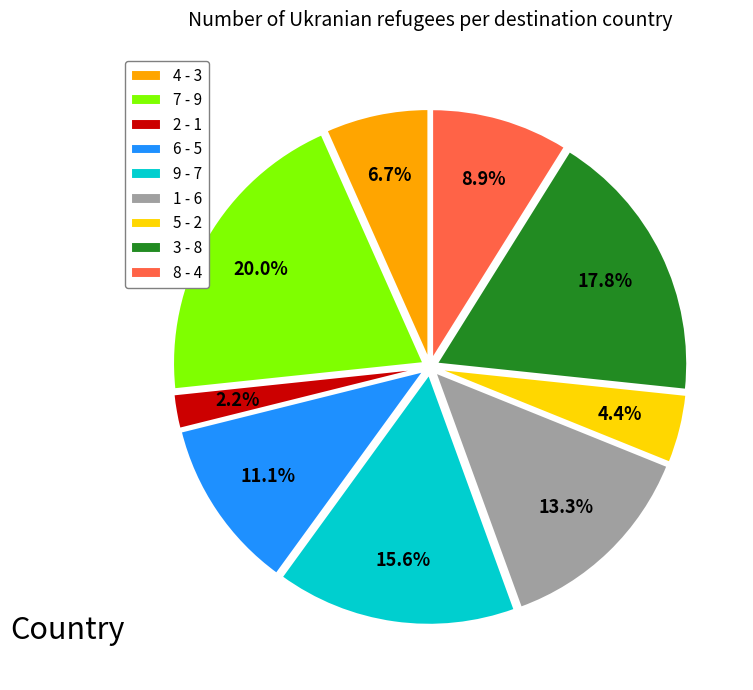

What percentage is the 8 slice, to the nearest percent?

9%